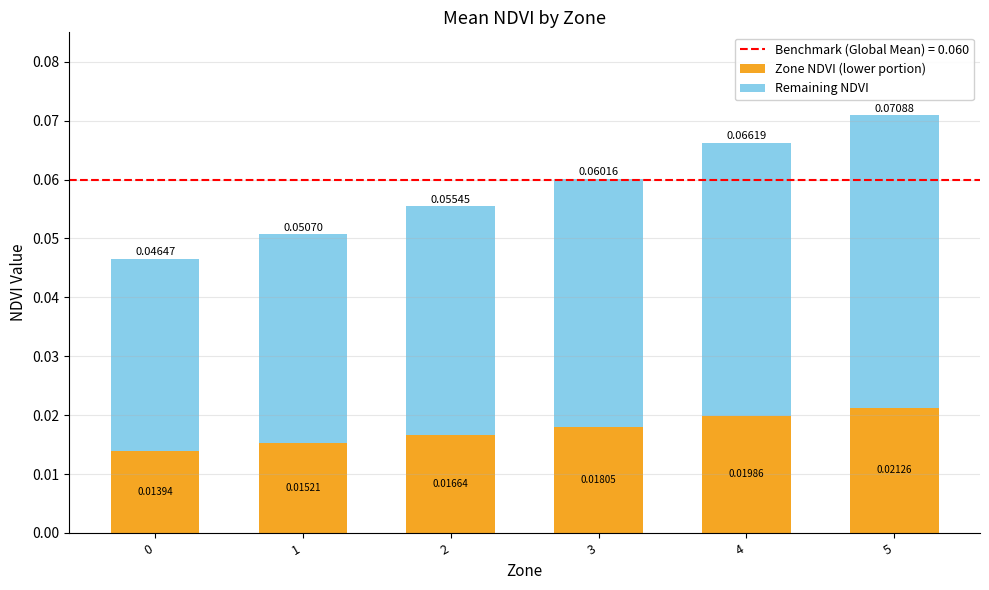

At which category is the sum across all series the highest?

5